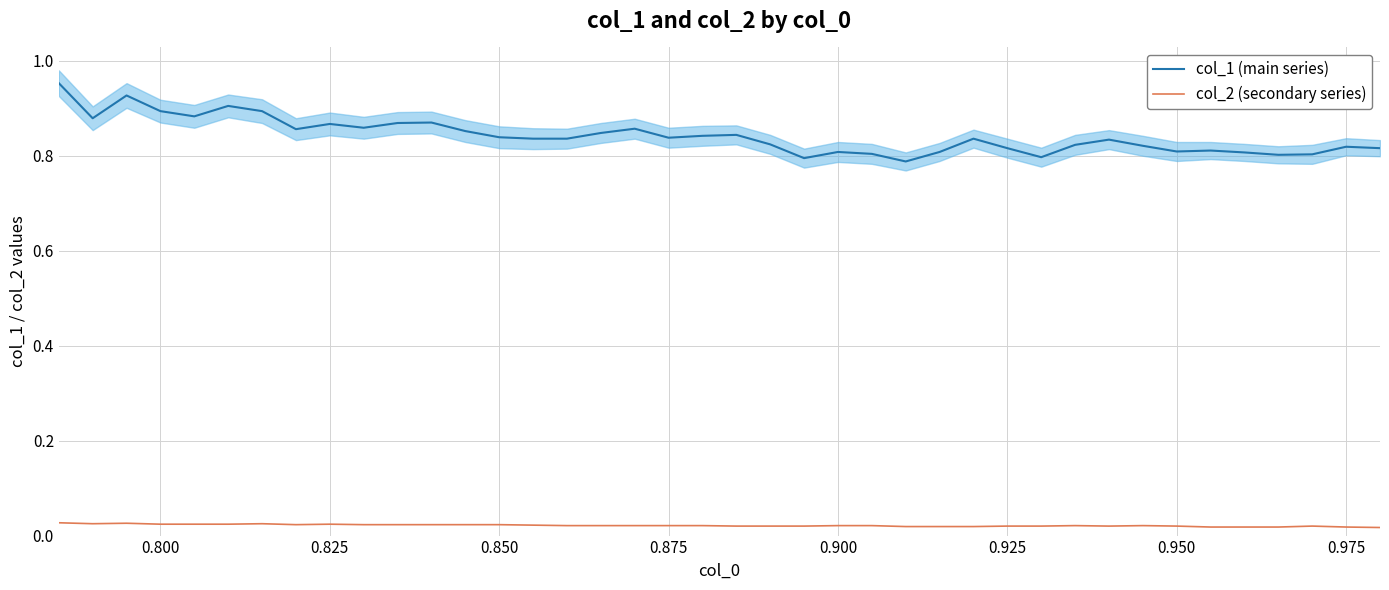

True or false: col_1 (main series) and col_2 (secondary series) cross at least once.

False